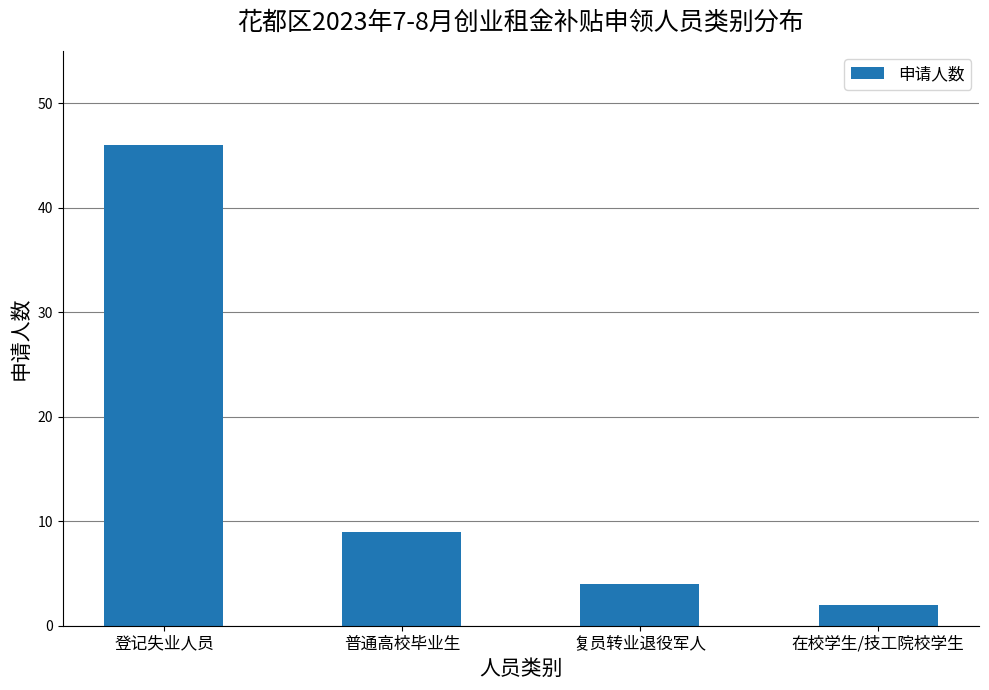

List the labels in order of value, largest first.

登记失业人员, 普通高校毕业生, 复员转业退役军人, 在校学生/技工院校学生